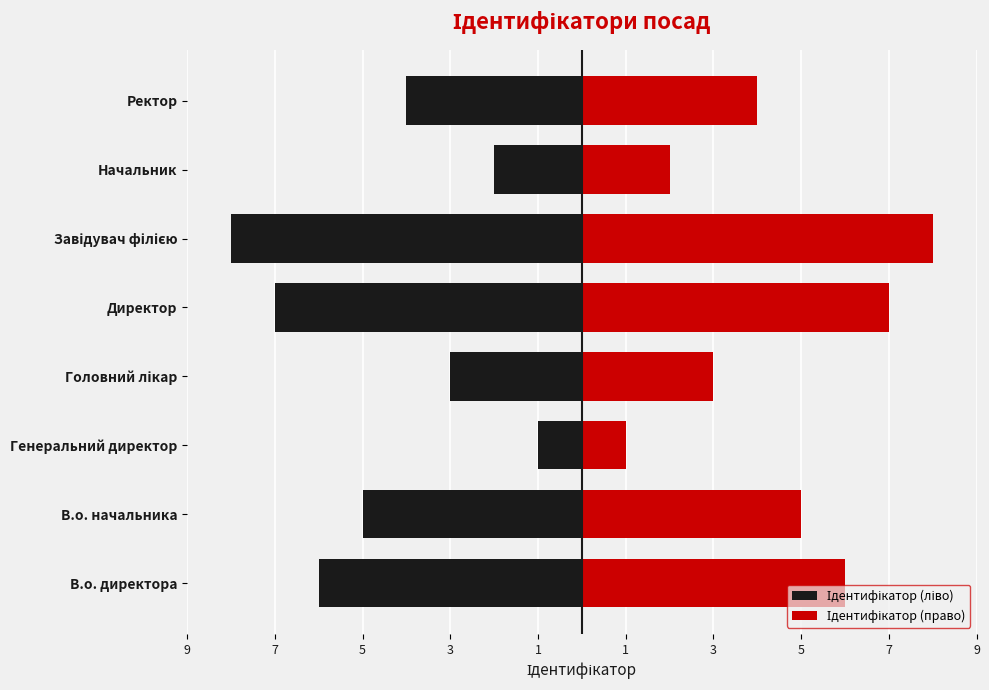

What value does the Ідентифікатор (право) series have at В.о. начальника?

5